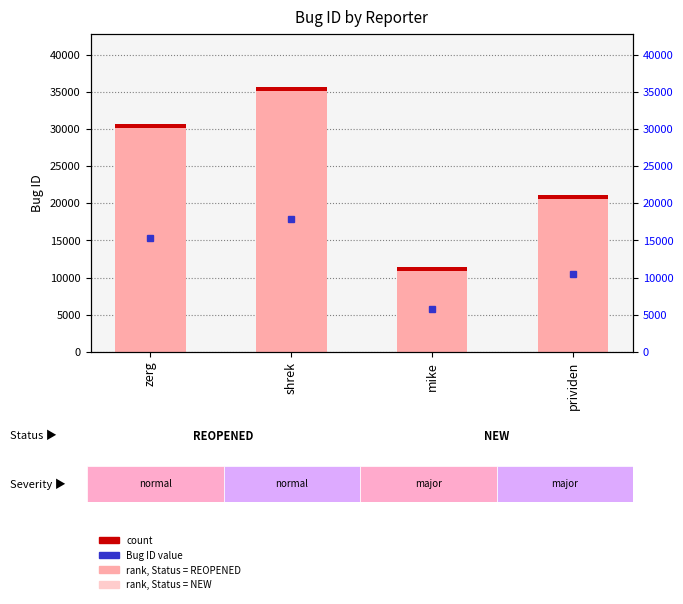

Reading right to left, list all the values displayed in this chart.

Bug ID: 21058	11407	35660	30666
count: 500	500	500	500